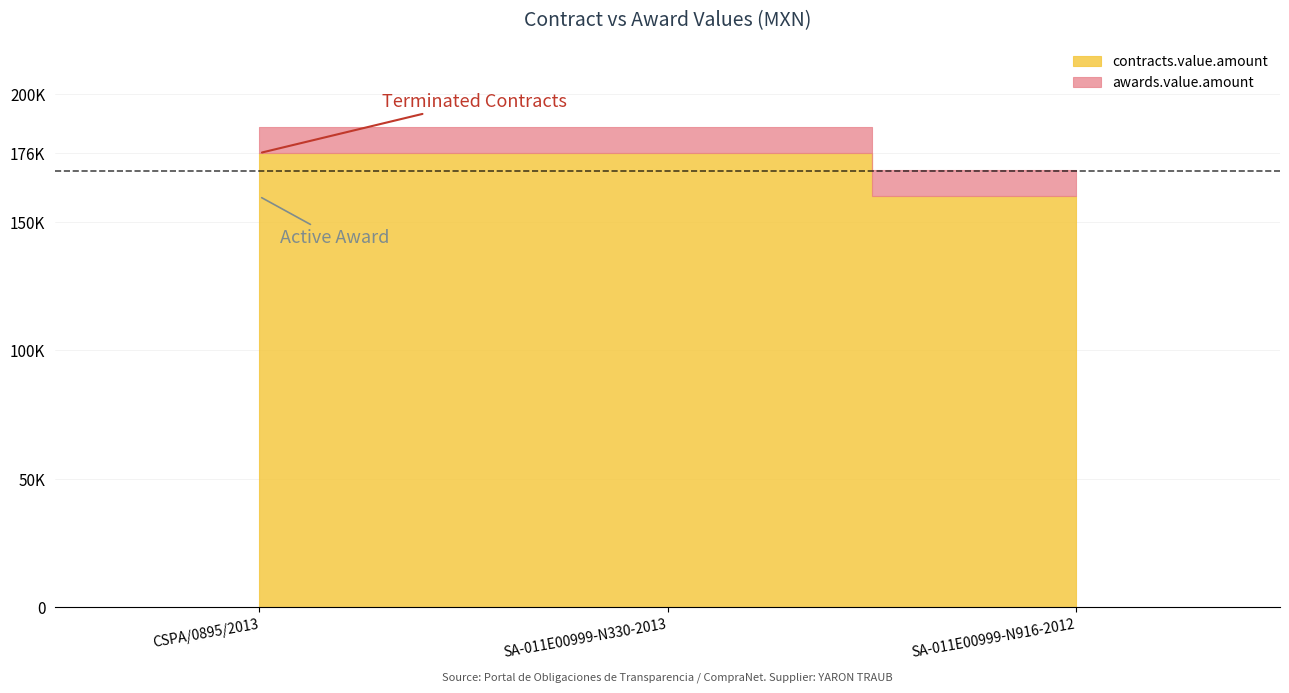

Which category has the lowest value in the contracts.value.amount series?

SA-011E00999-N916-2012